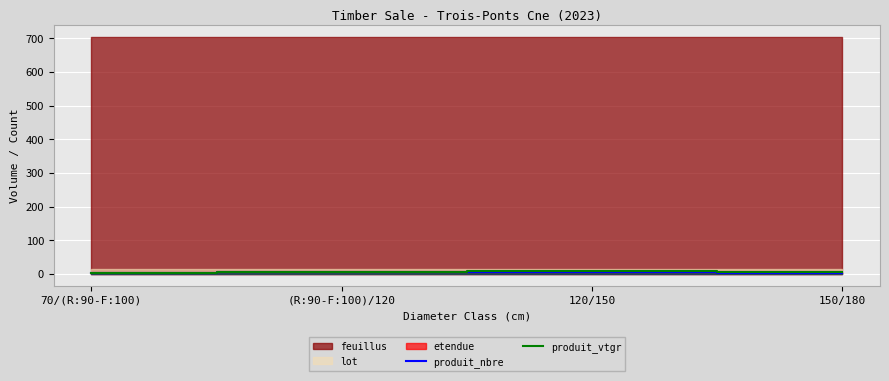

Read the produit_nbre value at 120/150.

6.0